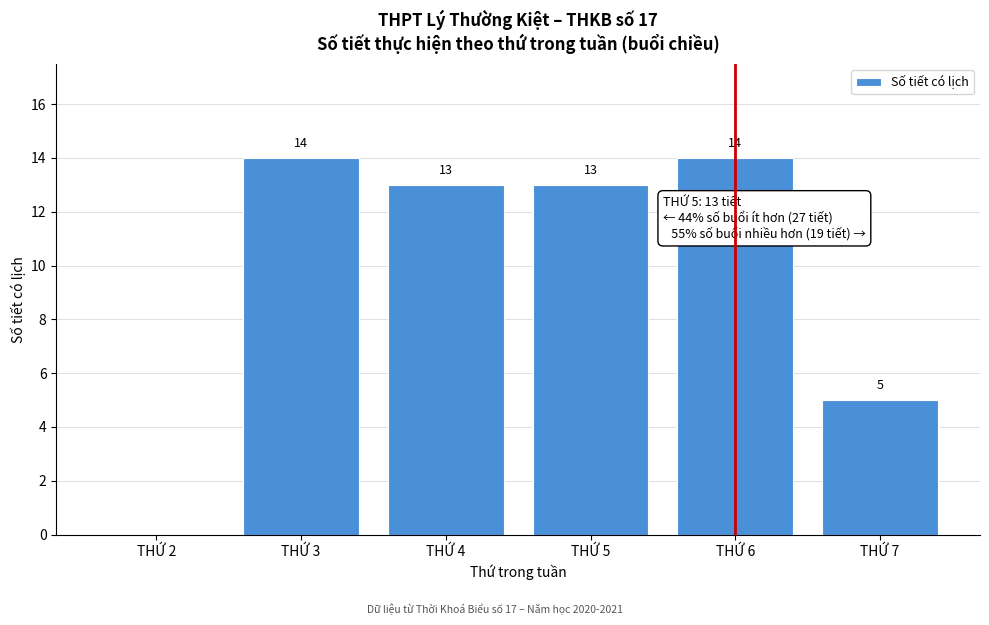

Reading right to left, list all the values displayed in this chart.

THỨ 7=5	THỨ 6=14	THỨ 5=13	THỨ 4=13	THỨ 3=14	THỨ 2=0